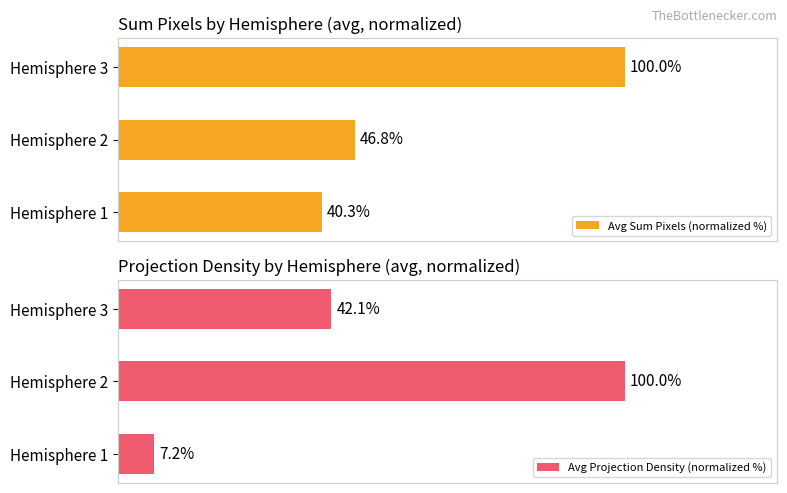

What is the maximum value for Avg Projection Density (normalized %)?

100.0